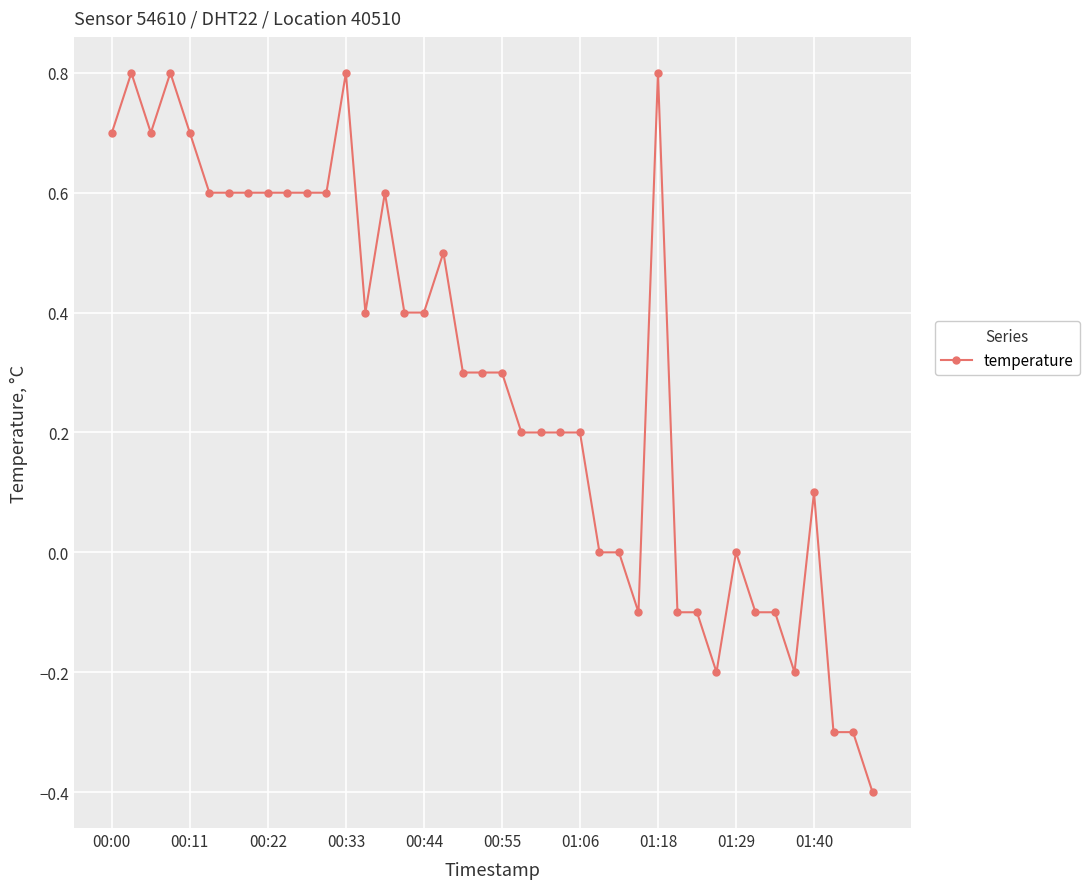

What is the value of the 13th point from the left?

0.8